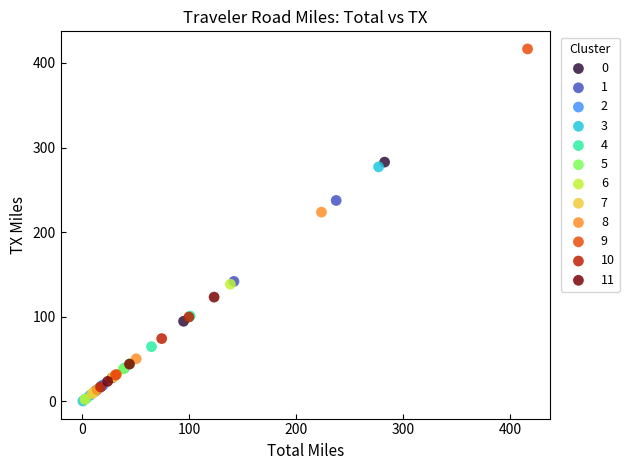

Which series reaches the maximum Y coordinate?

9